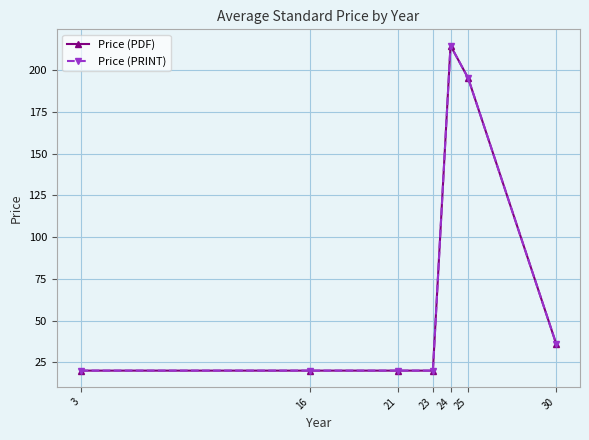

Is the value of Price (PRINT) at 24 greater than the value of Price (PDF) at 25?

Yes